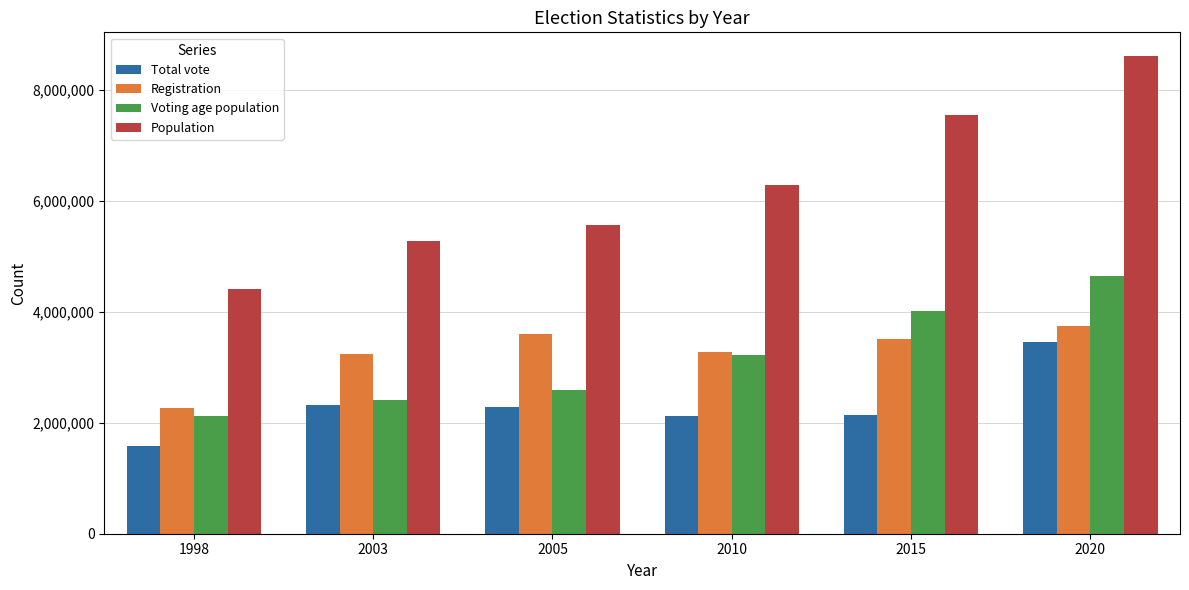

Is it true that Voting age population equals 3730874 at 1998?

False